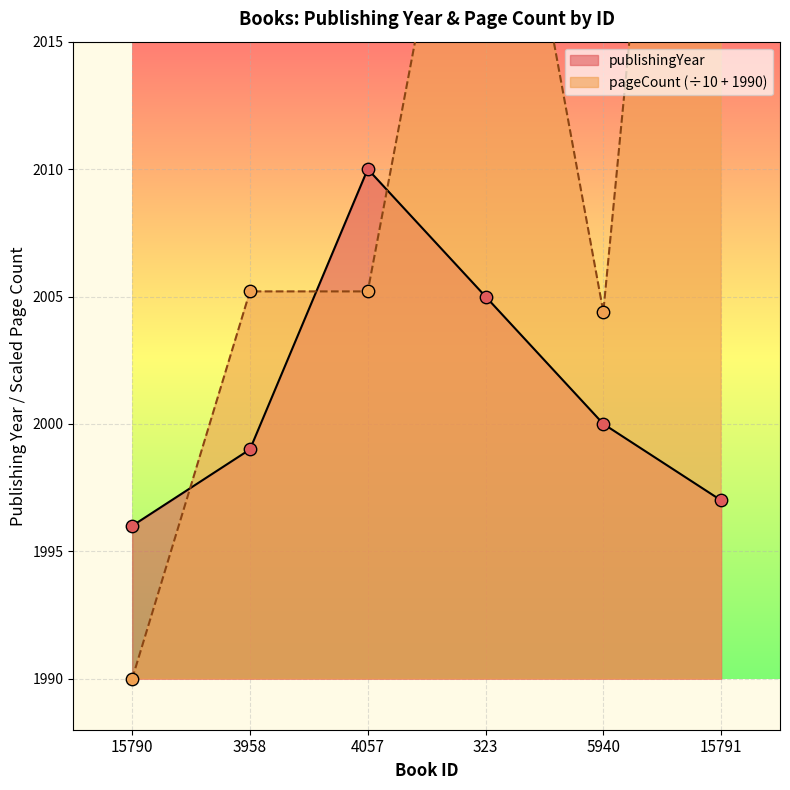

Is the value of publishingYear at 5940 greater than the value of pageCount at 5940?

No